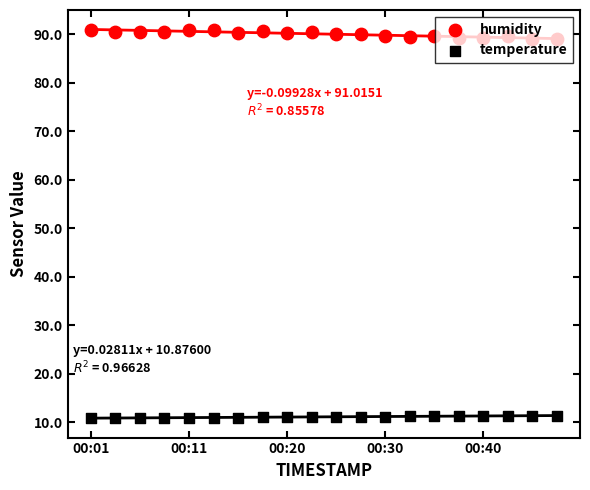

At how many categories does at least one series exceed 22?

20